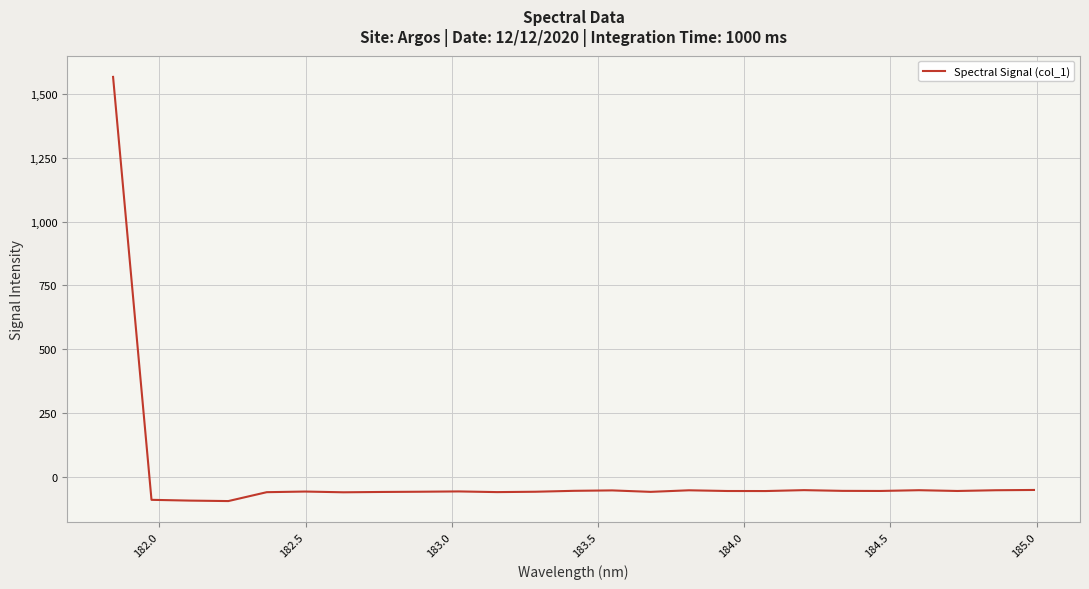

How many values are below -56?

16